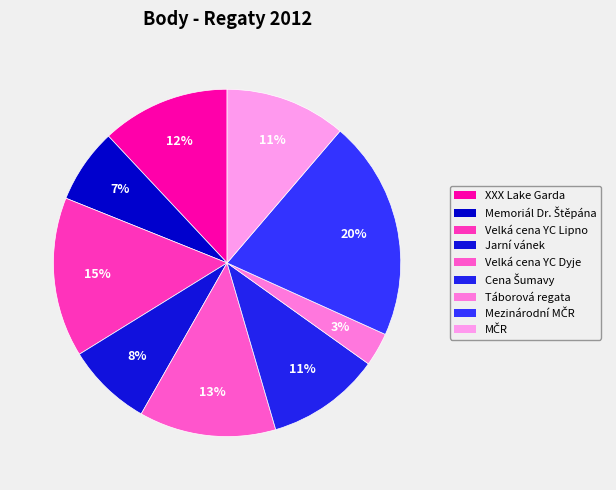

How many slices are in this pie chart?

9